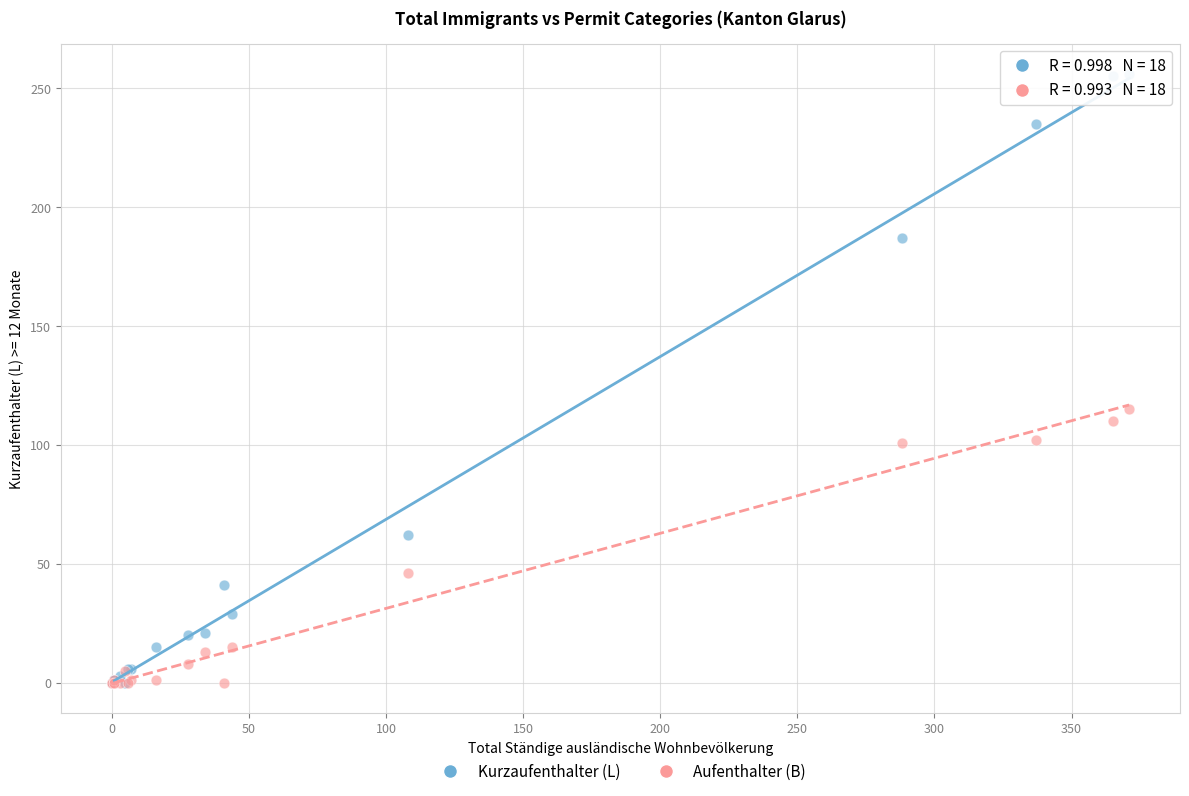

Which series contains the highest Y value?

Kurzaufenthalter (L)